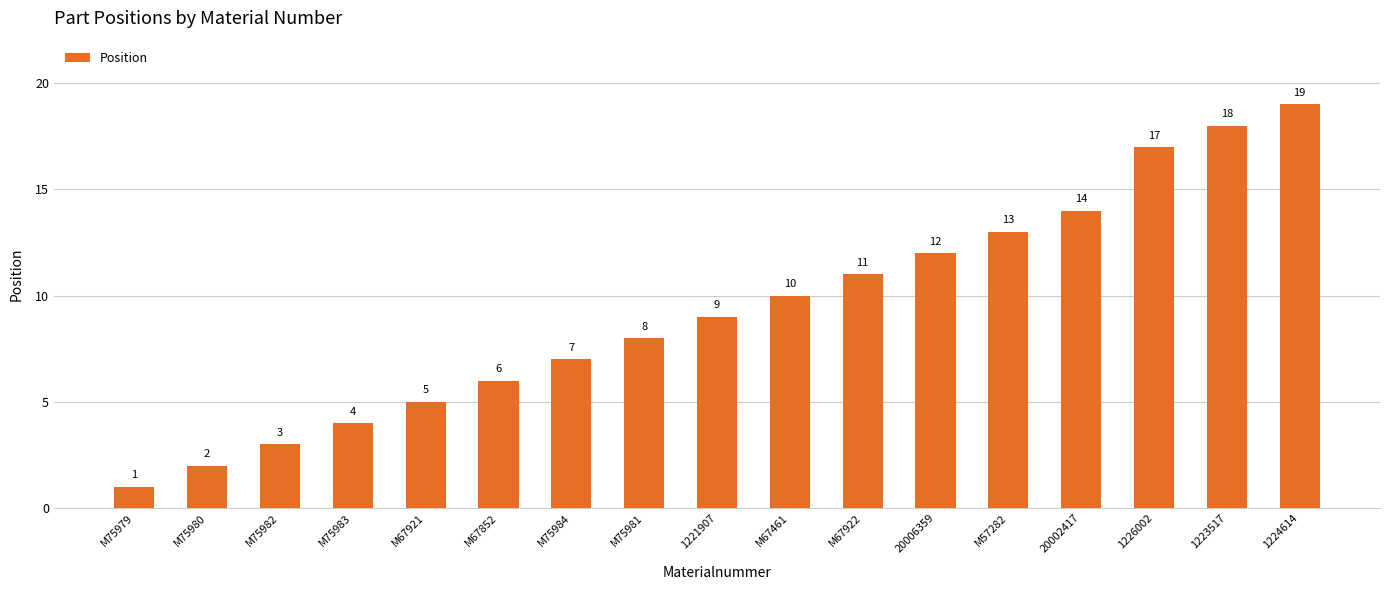

Reading right to left, what are all the values shown in this chart?

1224614=19	1223517=18	1226002=17	20002417=14	M57282=13	20006359=12	M67922=11	M67461=10	1221907=9	M75981=8	M75984=7	M67852=6	M67921=5	M75983=4	M75982=3	M75980=2	M75979=1